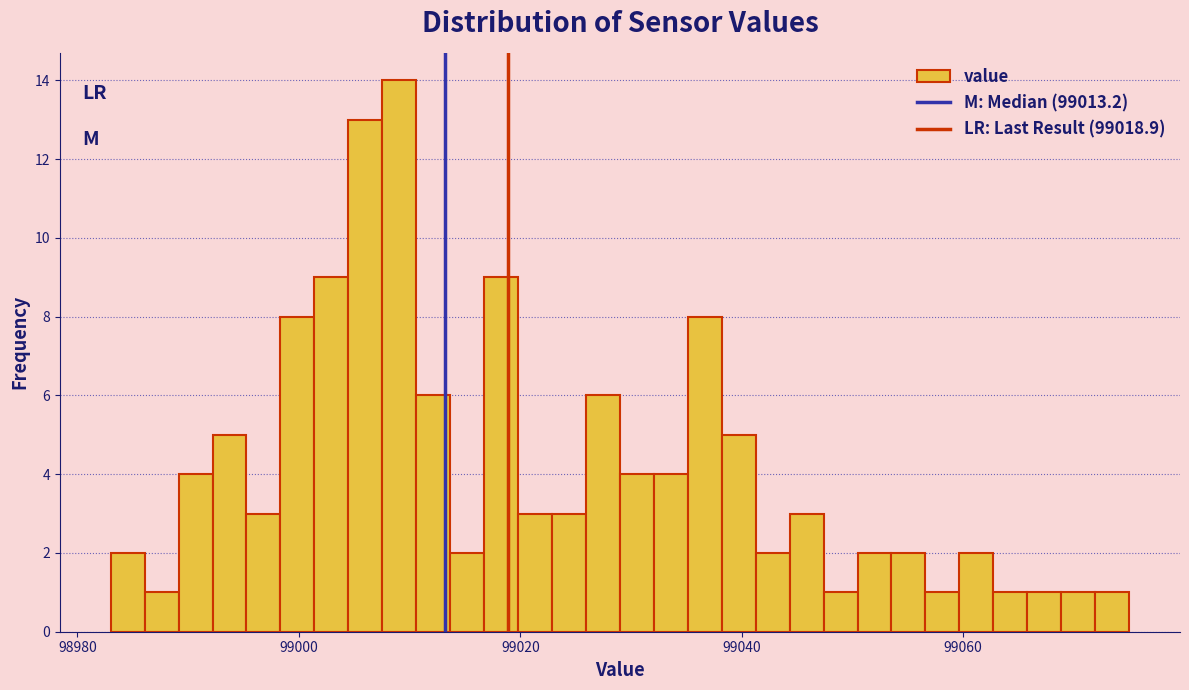

Around what value on the x-axis is the tallest bar? Give the approximate position of its centre, as read against the axis.

99010